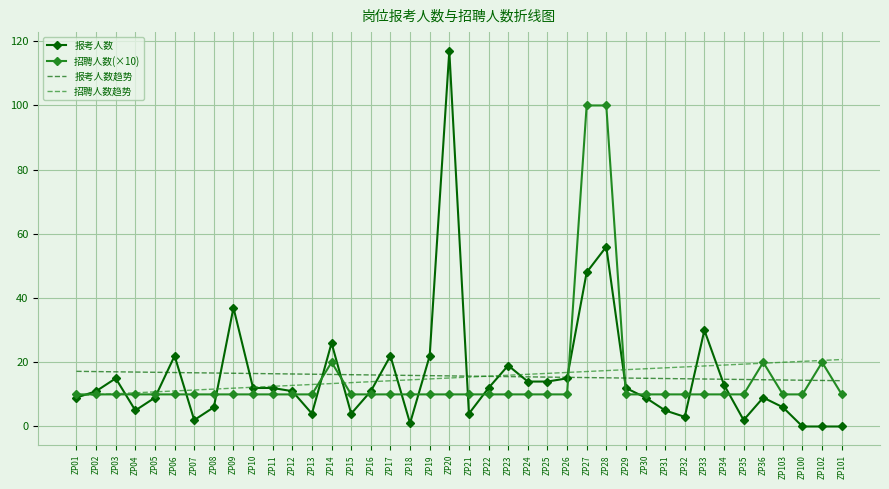

What position from the left is ZP24?

24